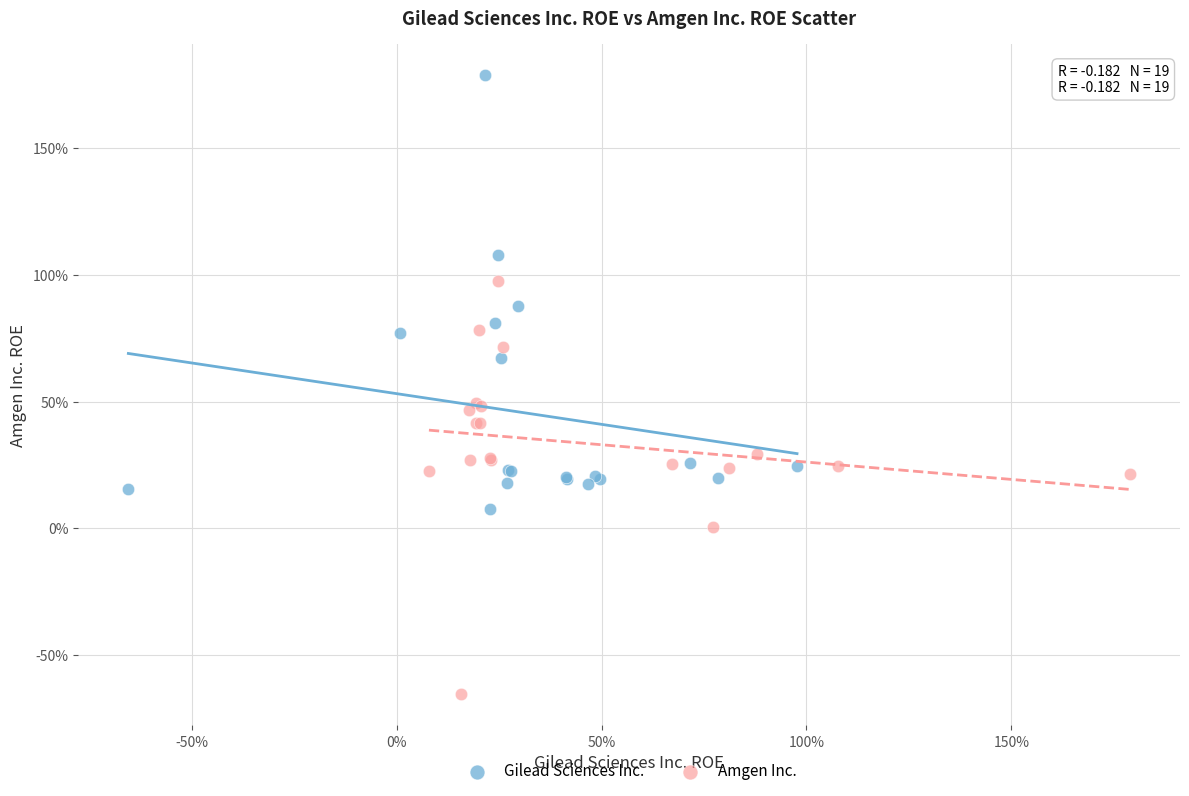

What are all the series names shown in the legend?

Gilead Sciences Inc., Amgen Inc.